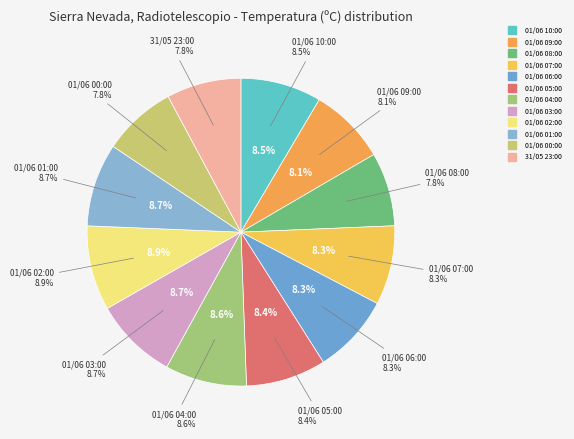

True or false: 01/06 05:00 accounts for 1% of the total.

False